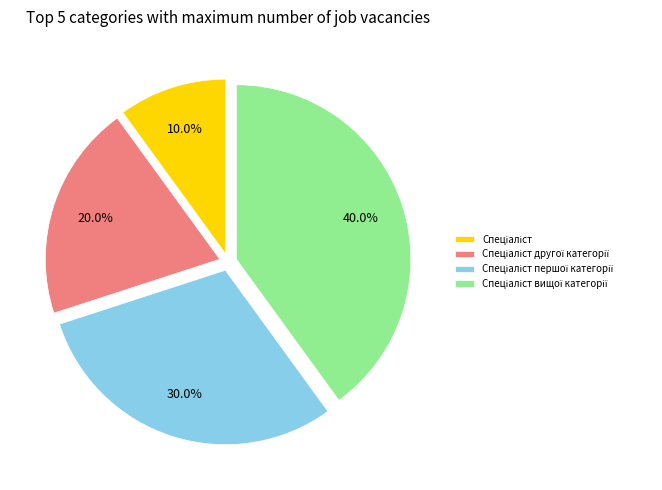

Which category has the smallest portion of the pie?

Спеціаліст